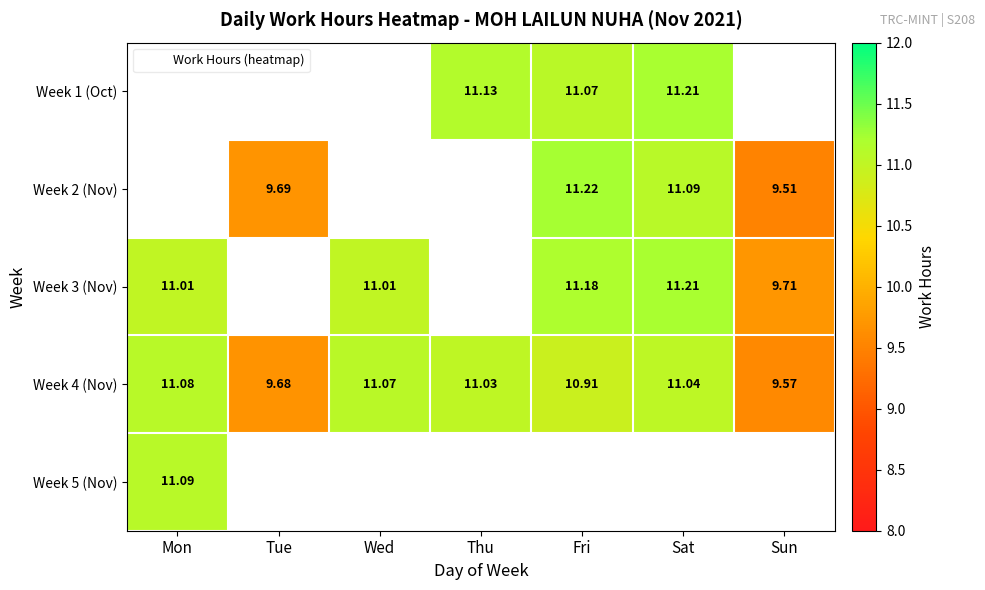

The value of Week 3 (Nov) at Sat is 17.3. True or false?

False